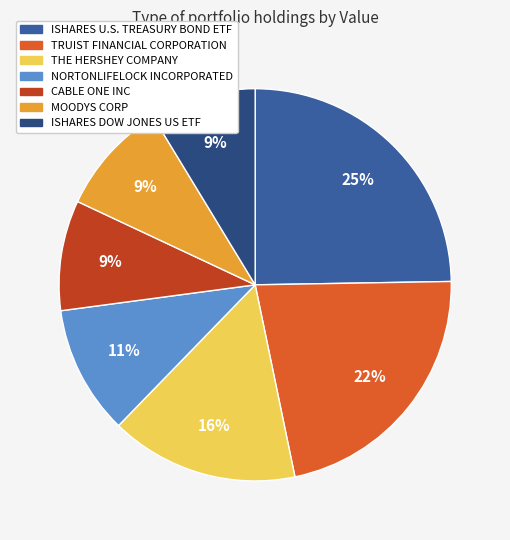

To the nearest percent, what is the combined percentage of MOODYS CORP and THE HERSHEY COMPANY?

25%